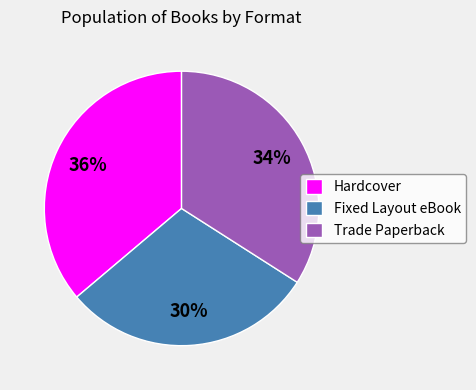

How many slices are in this pie chart?

3